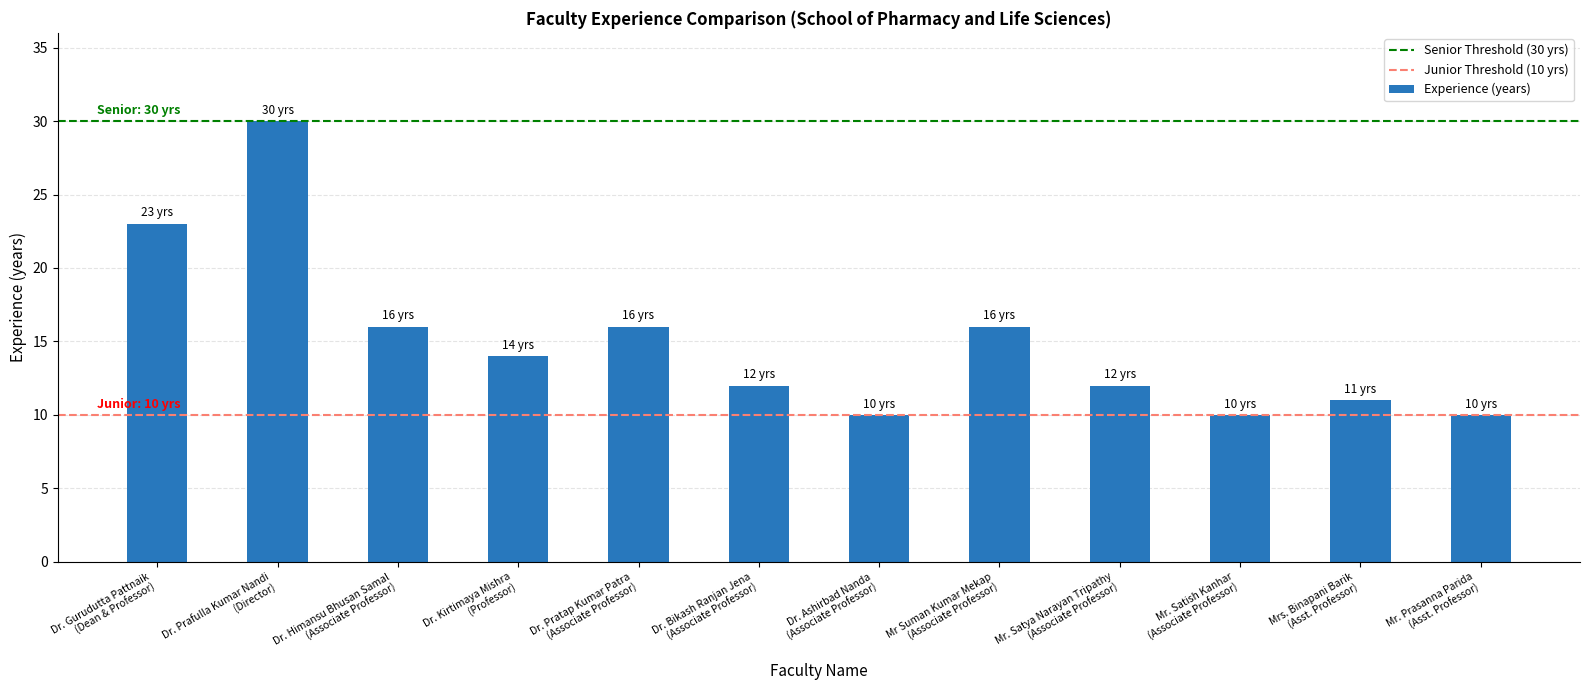

What is the difference between the second highest and minimum values?

13